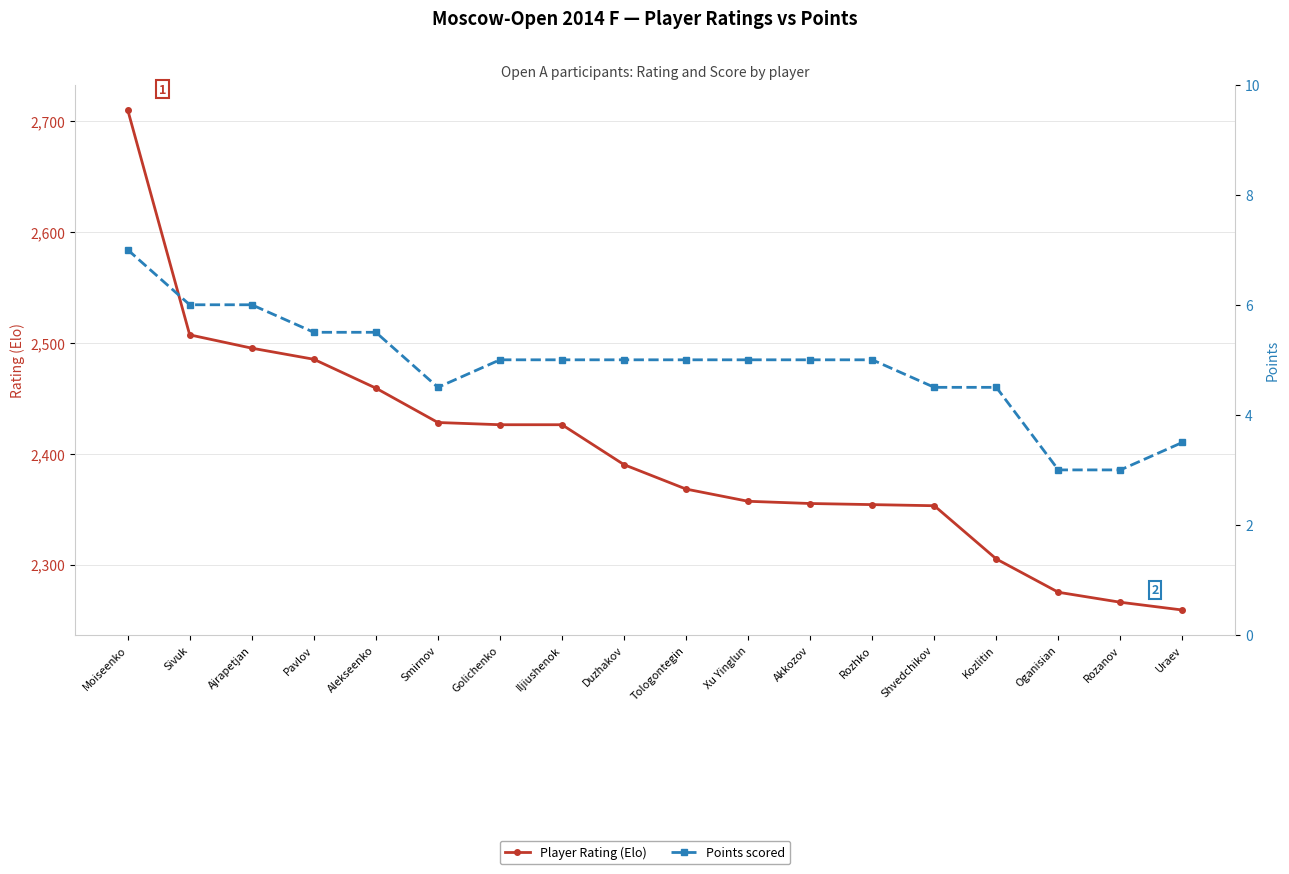

Is the value of Player Rating (Elo) at Iljiushenok greater than the value of Points scored at Iljiushenok?

Yes